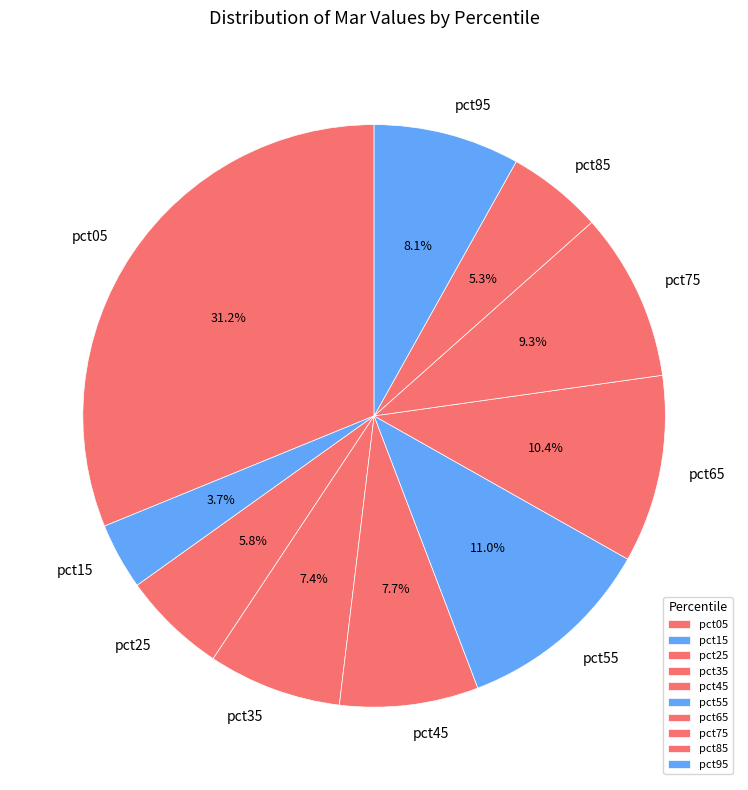

Does pct05 represent more than half of the total?

No